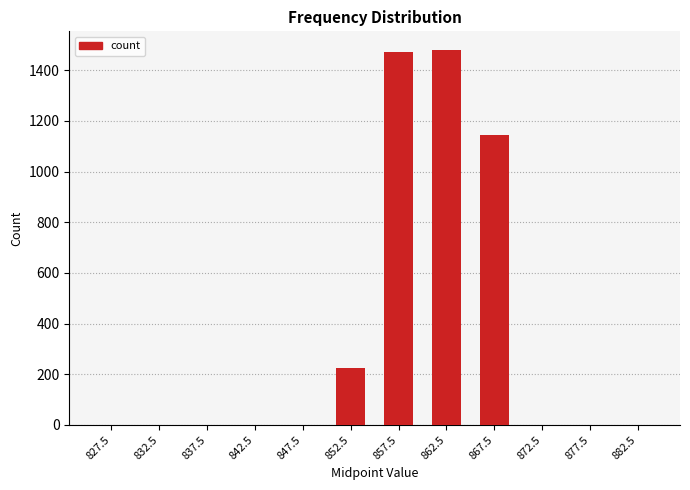

True or false: the data shows 0 at 882.5.

True